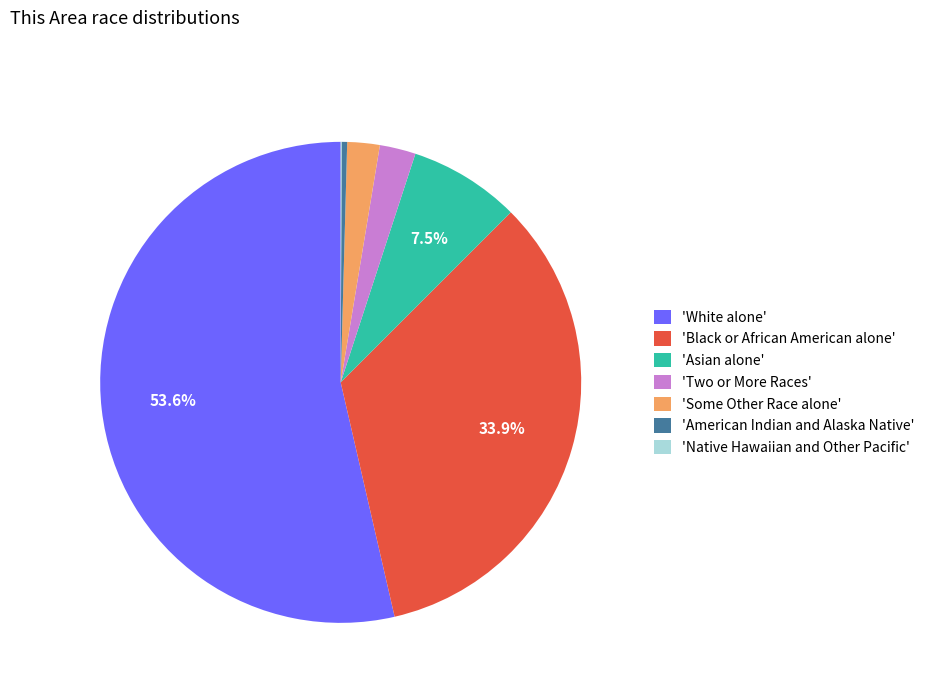

Combined, do 'American Indian and Alaska Native' and 'Black or African American alone' account for over 50%?

No